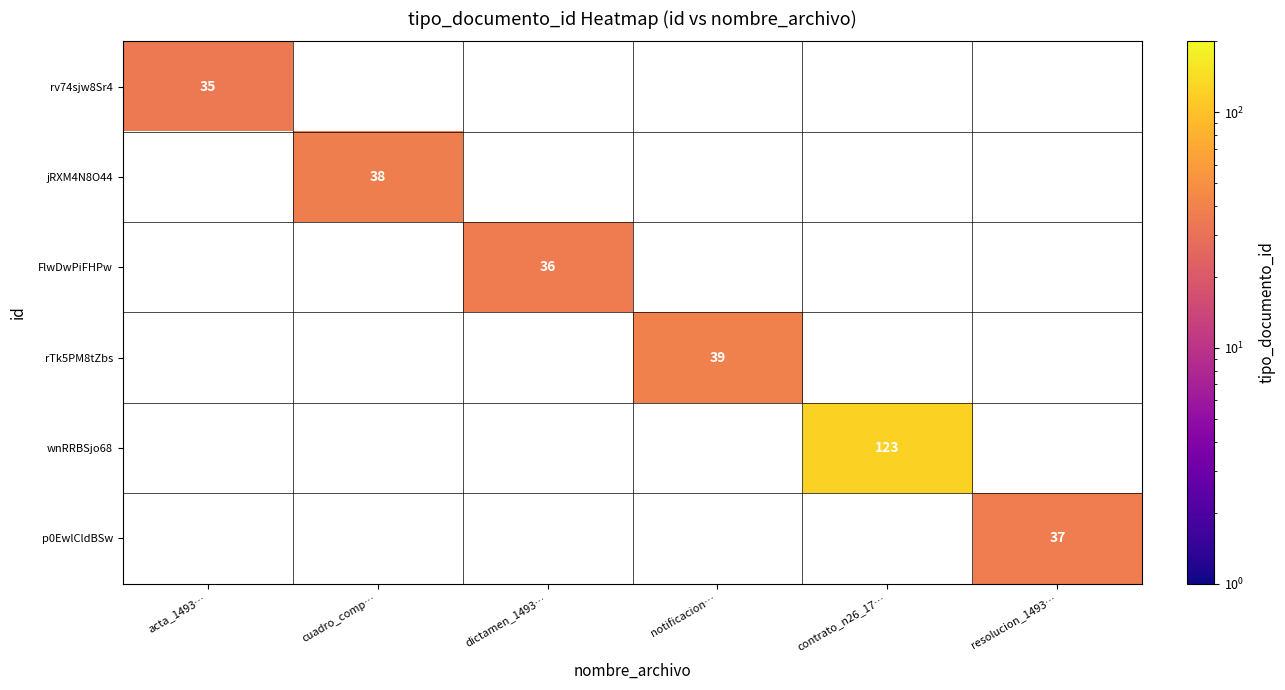

True or false: rv74sjw8Sr4 has a value of 49 at acta_1493….

False